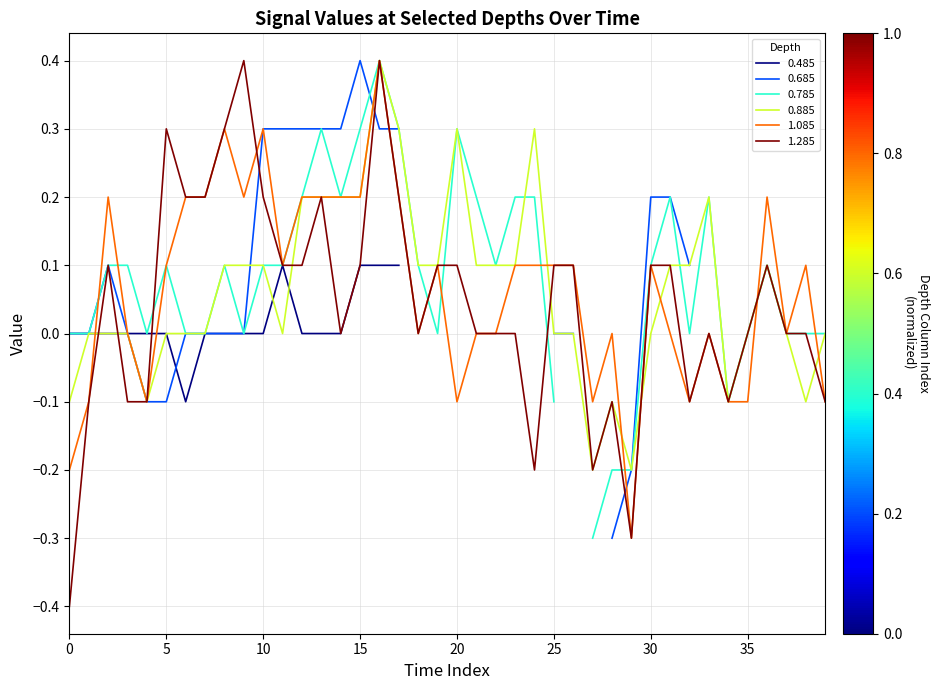

What is the sum of all 1.285 values?

1.7